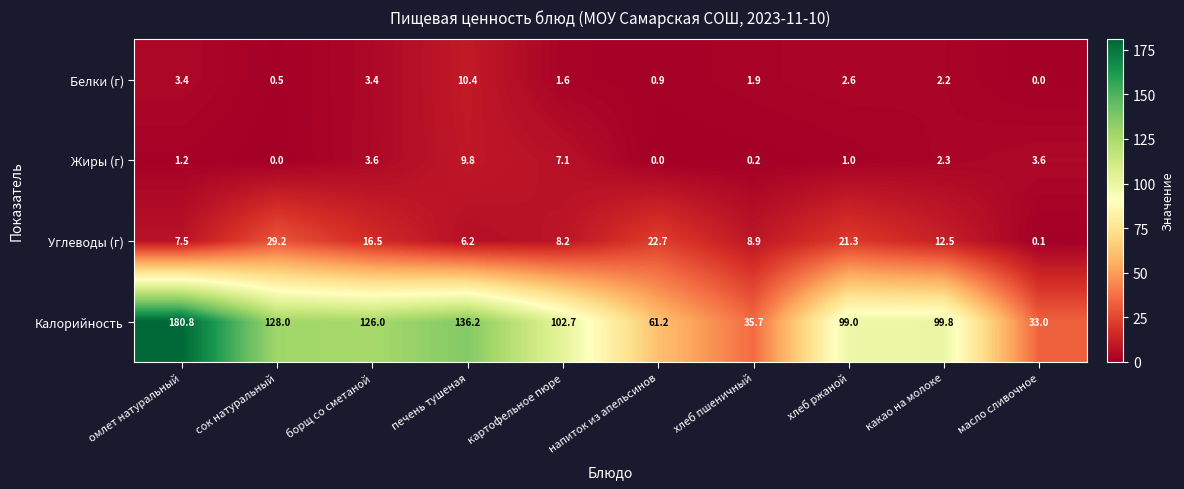

What is the difference between the maximum and second lowest values in the Калорийность series?

145.1